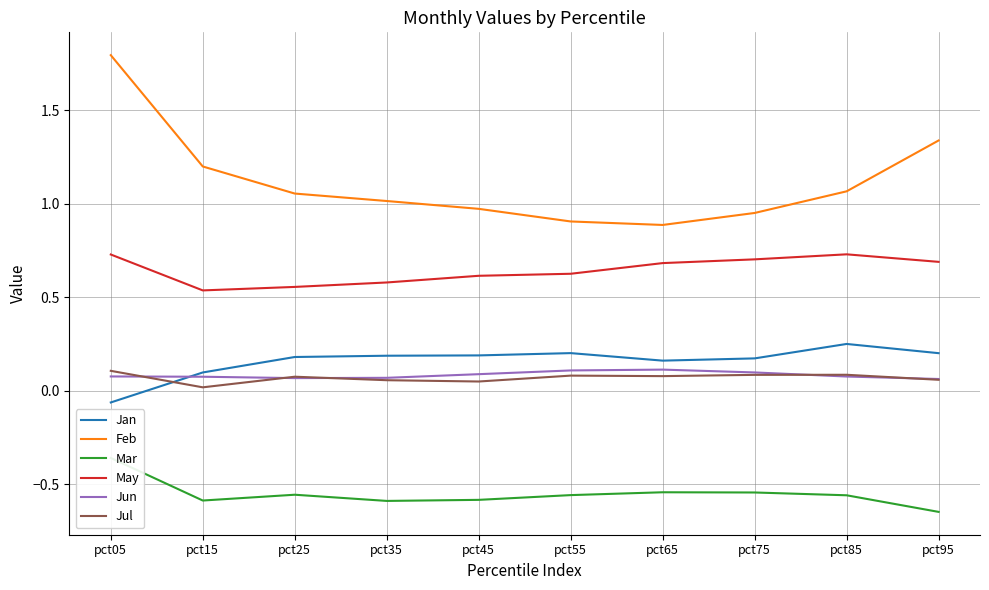

At which category does Mar reach its first local valley?

pct15